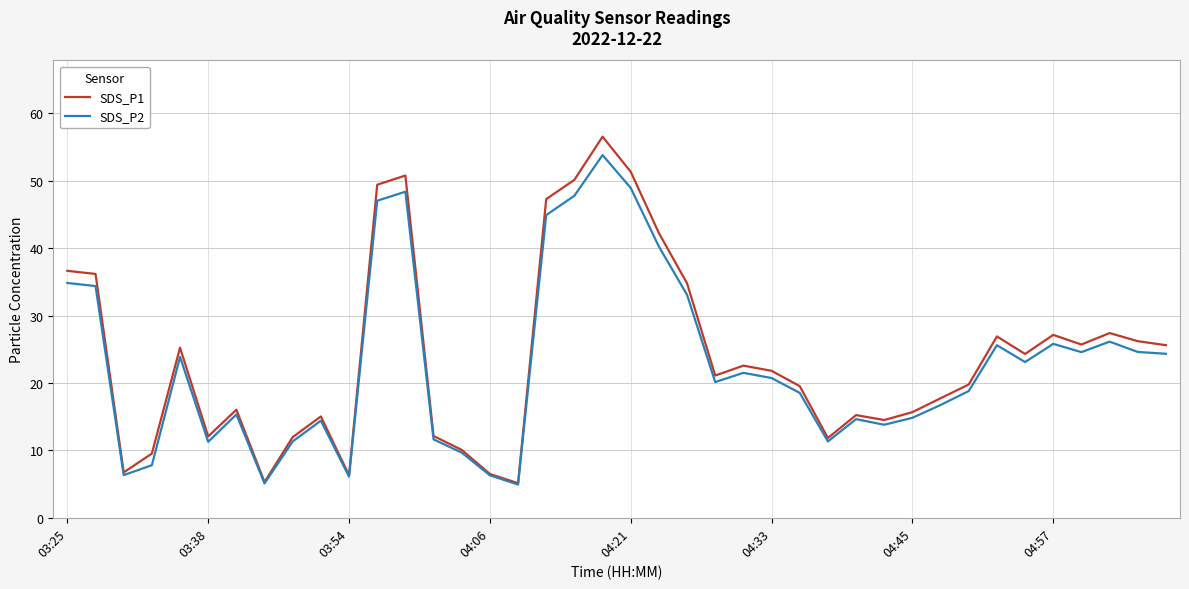

At how many categories does at least one series exceed 9?

35